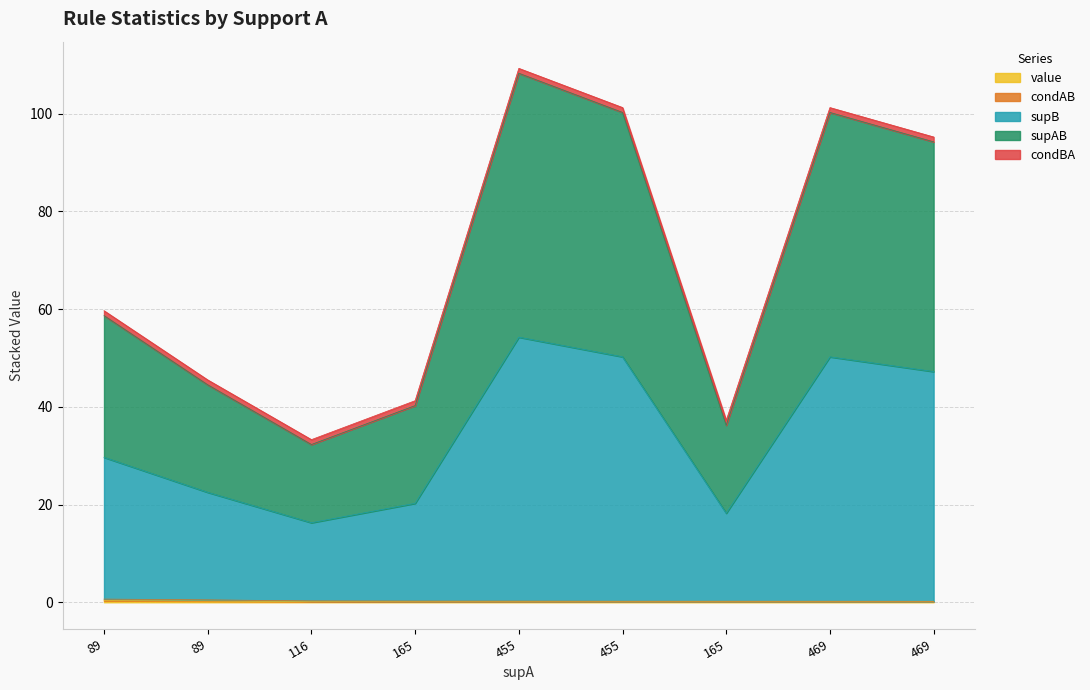

Which label corresponds to the largest value in the chart?

455